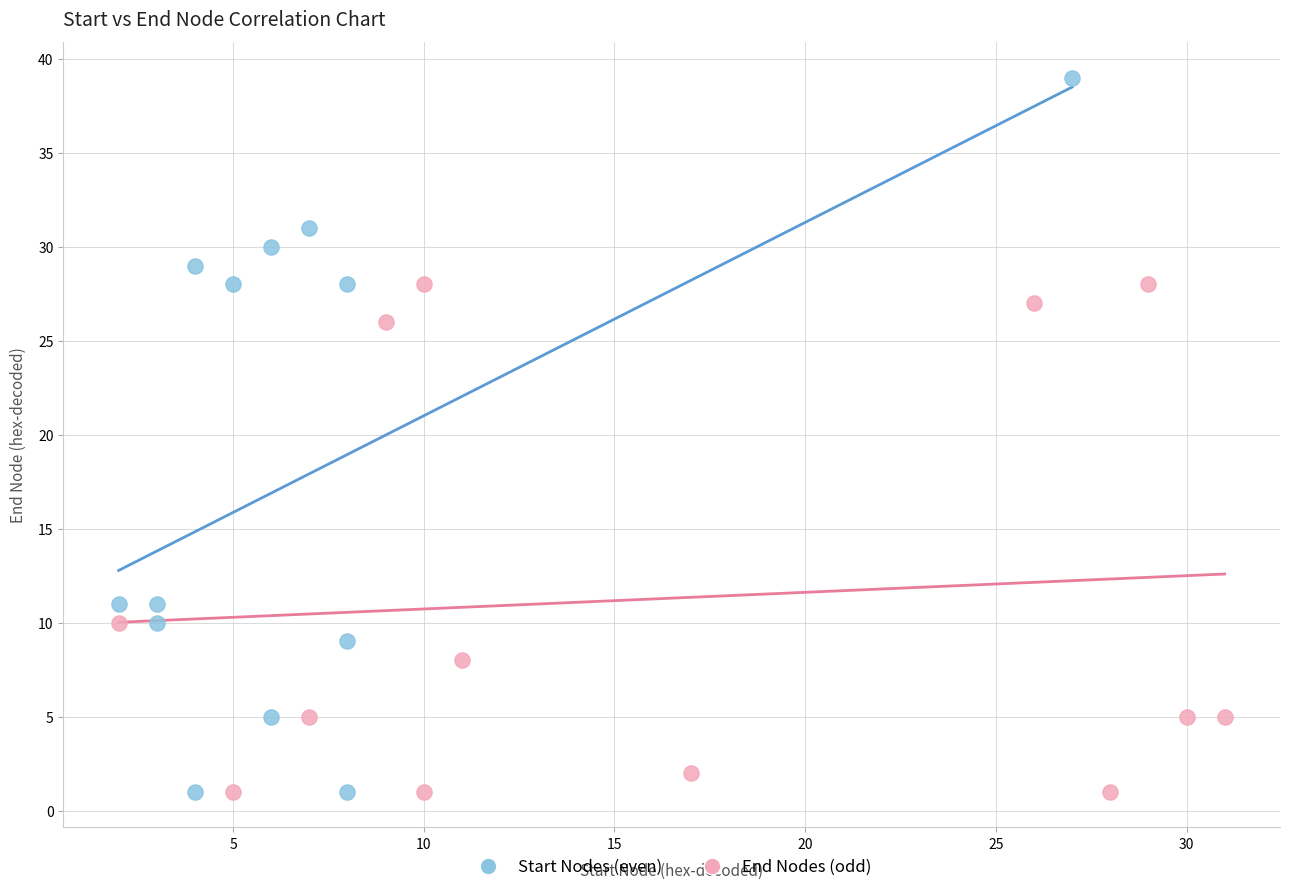

Which series contains the highest Y value?

Start Nodes (even)